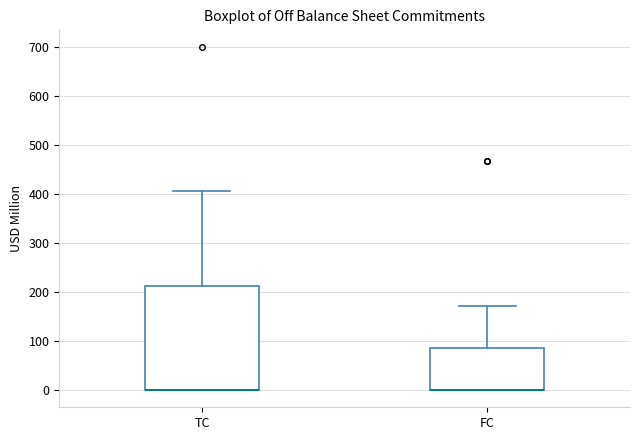

Which box is the tallest, from its lower edge to its upper edge?

TC